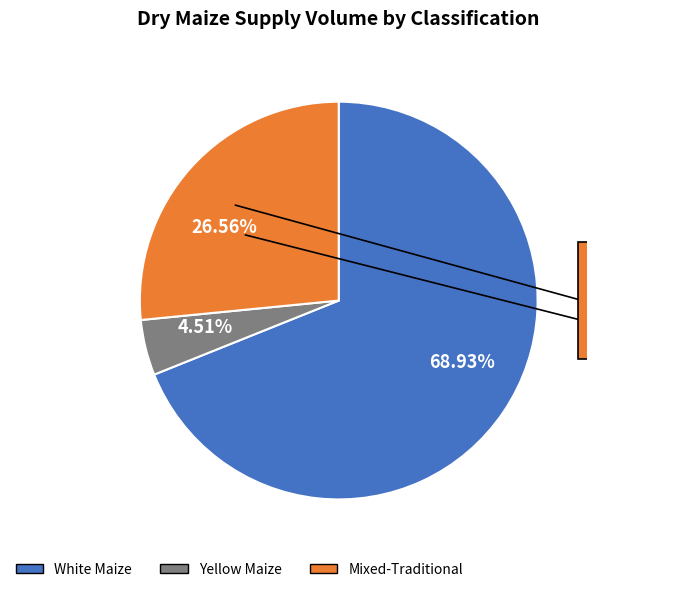

Rank the categories by value from highest to lowest.

White Maize, Mixed-Traditional, Yellow Maize